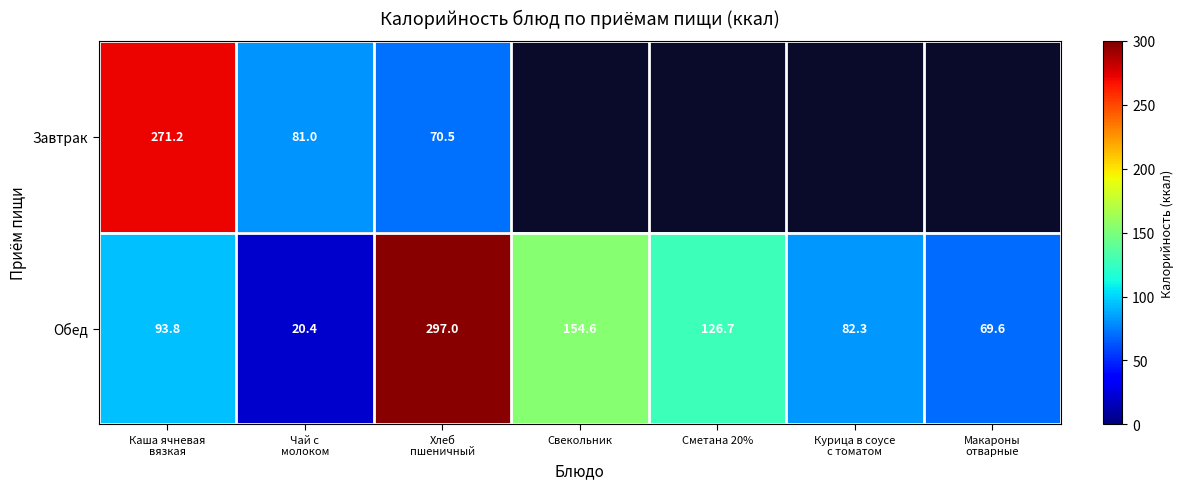

What is the maximum value for Обед?

297.0